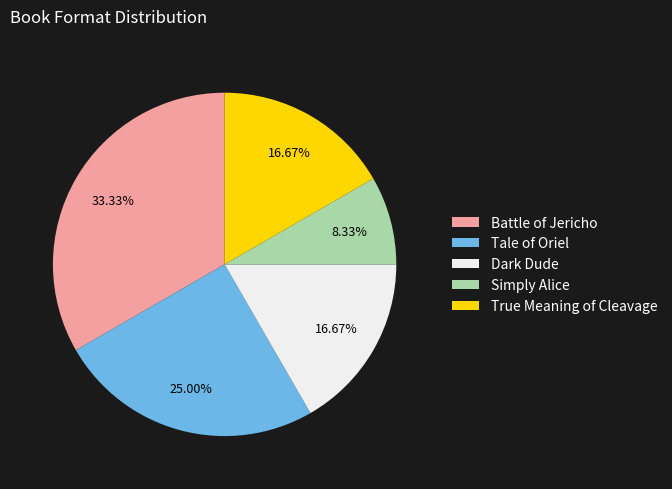

Which category has the smallest portion of the pie?

Simply Alice